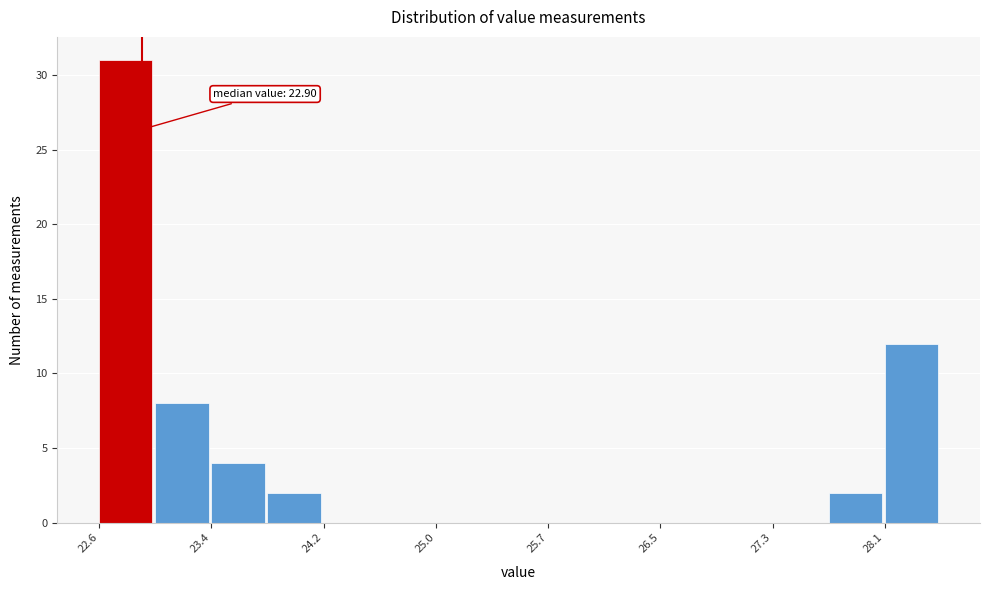

Read against the x-axis, roughly where is the centre of the tallest bar?

22.8